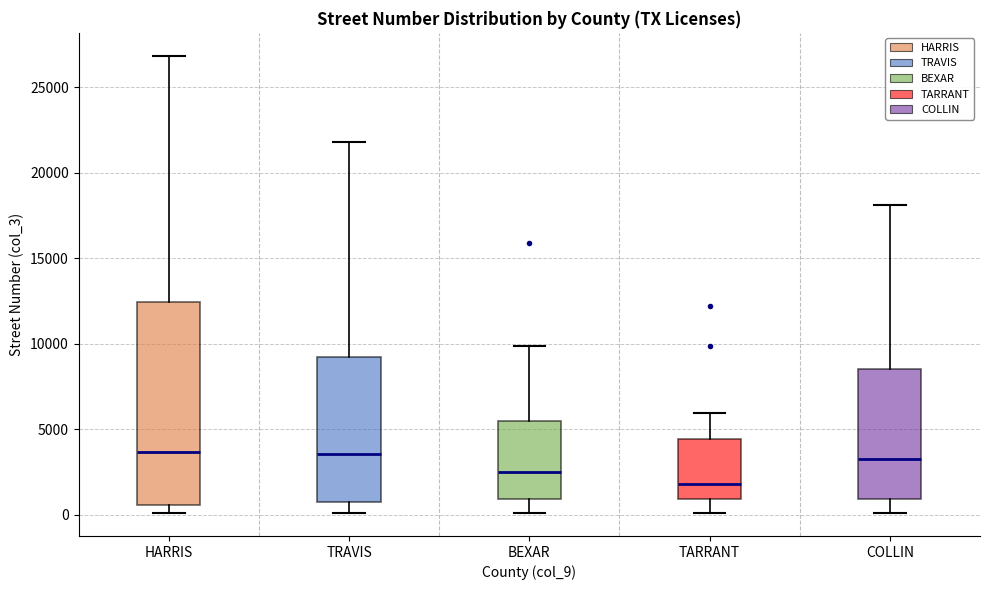

Which box has the lowest median line?

TARRANT